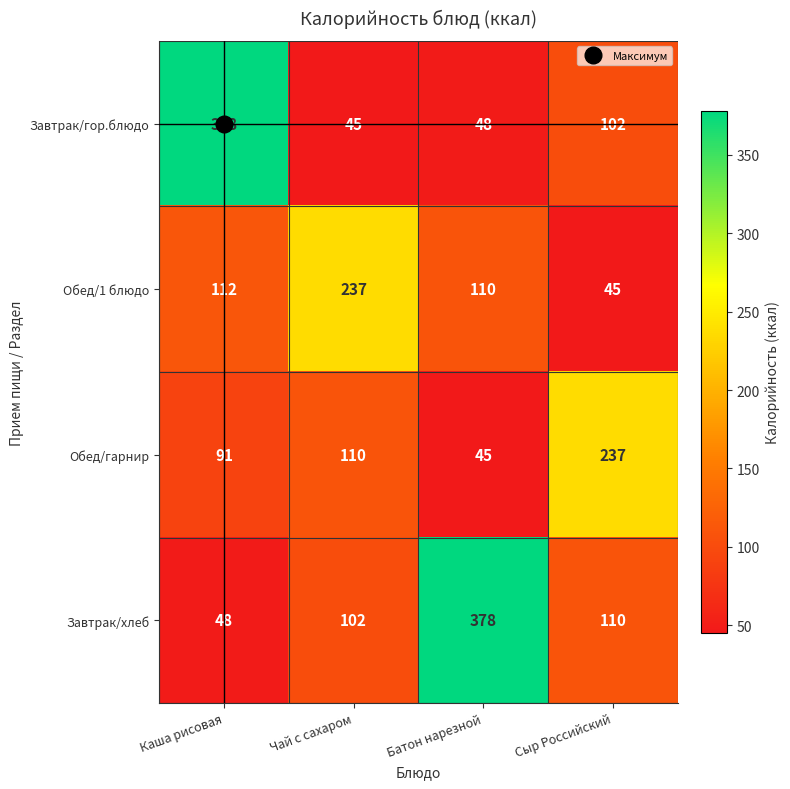

Which series has the largest total across all categories?

Завтрак/хлеб